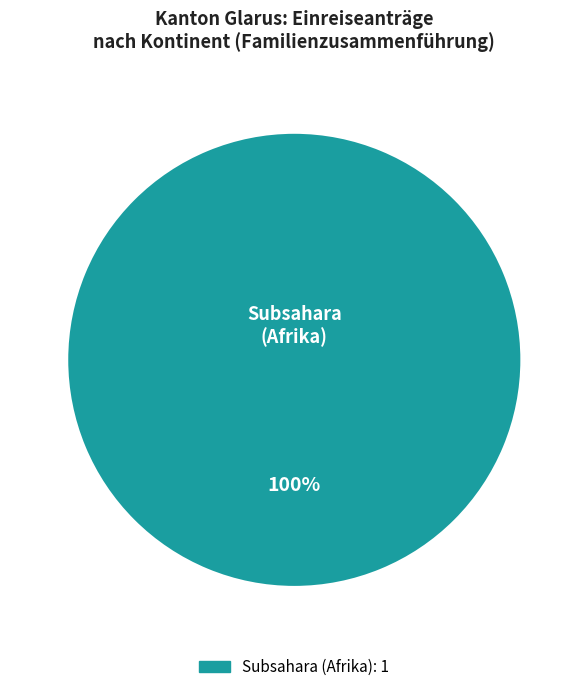

Does any single category account for the majority?

Yes